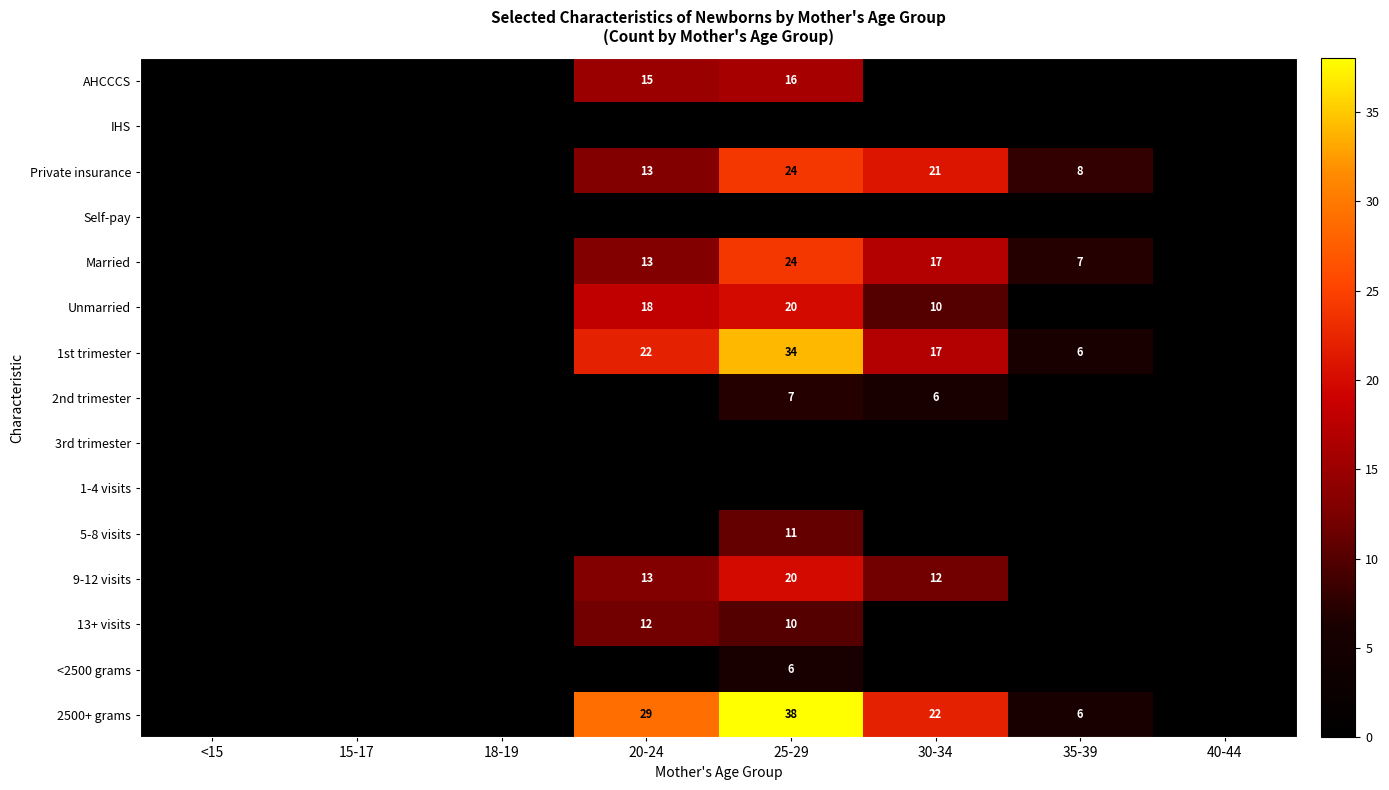

Is it true that 9-12 visits equals 13 at 20-24?

True